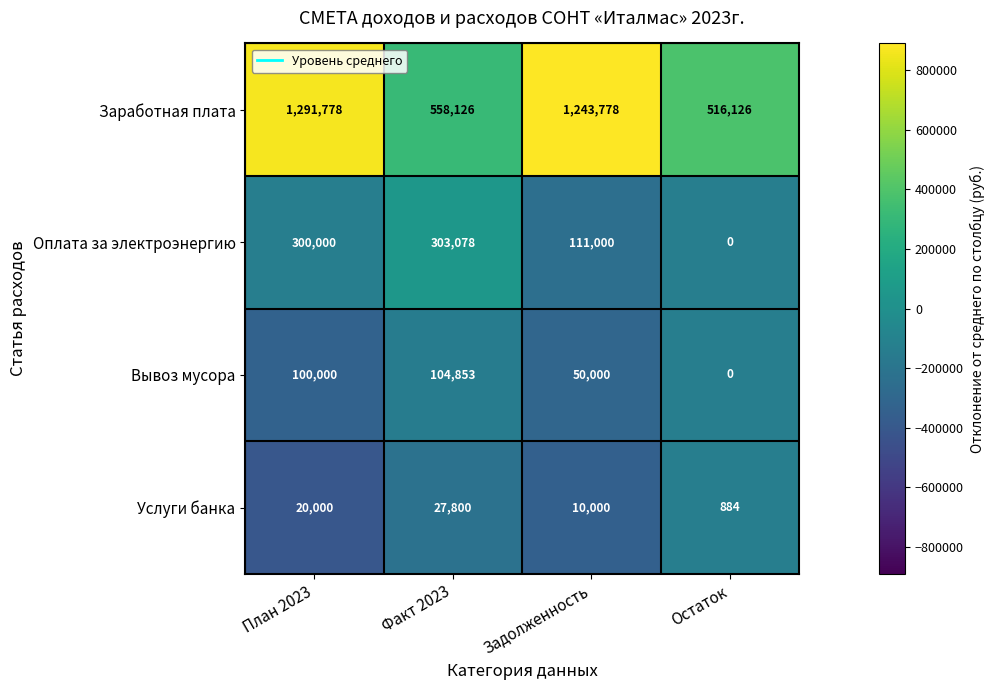

Which category has the lowest value in the Вывоз мусора series?

Остаток